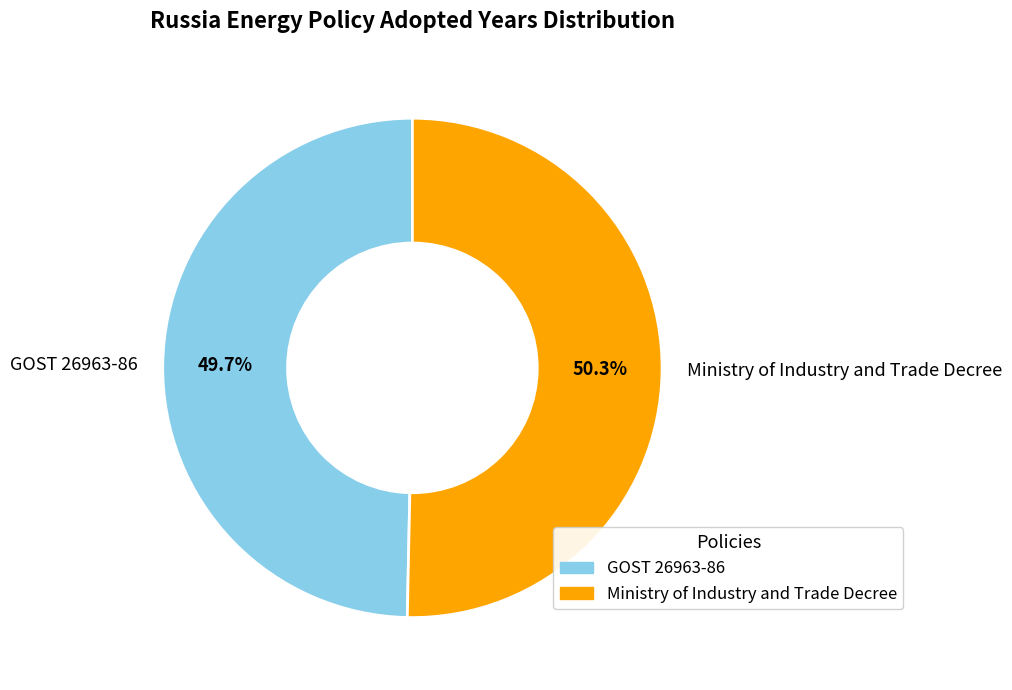

Which has a higher value, GOST 26963-86 or Ministry of Industry and Trade Decree?

Ministry of Industry and Trade Decree